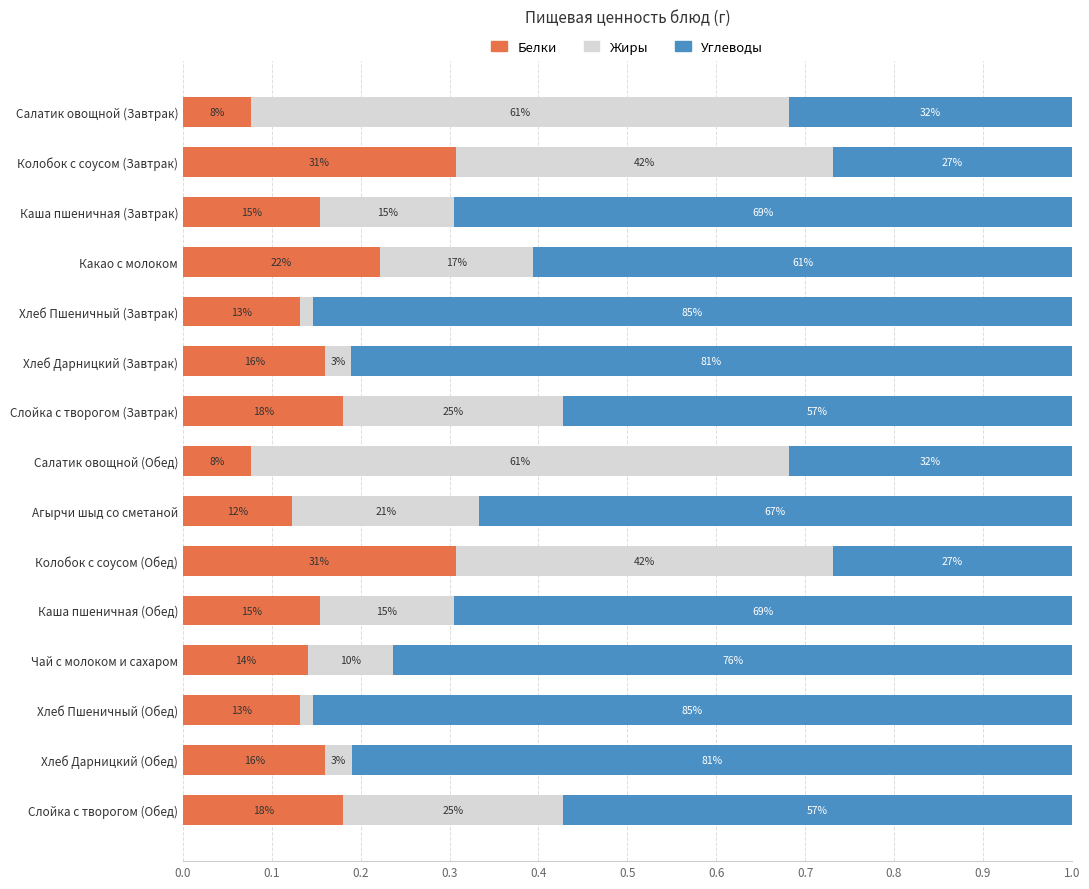

What are all the series names shown in the legend?

Белки, Жиры, Углеводы